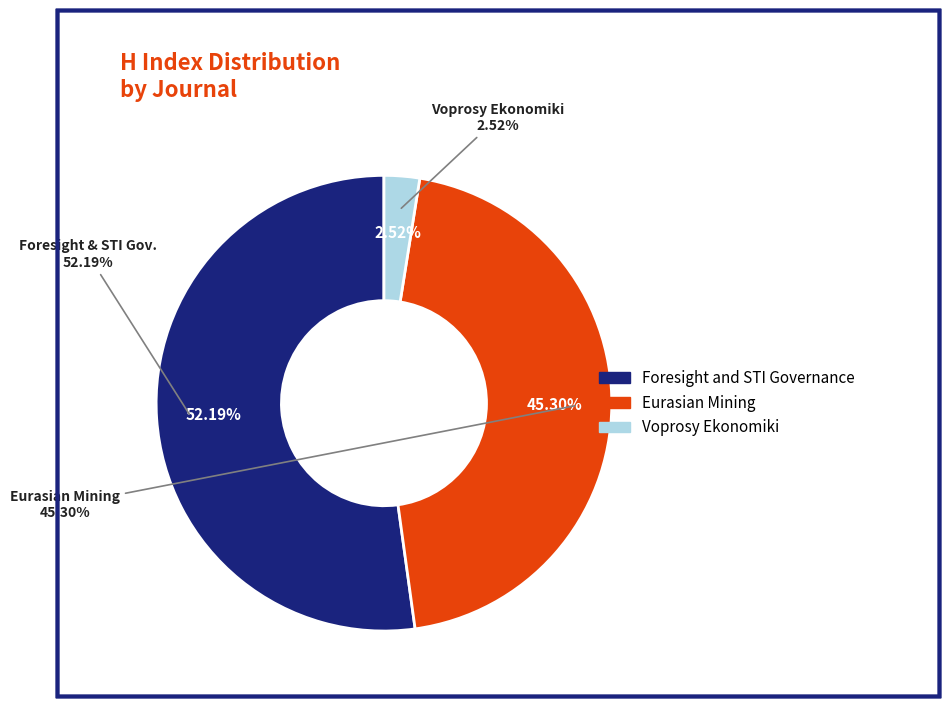

What percentage is the Foresight and STI Governance slice, to the nearest percent?

52%